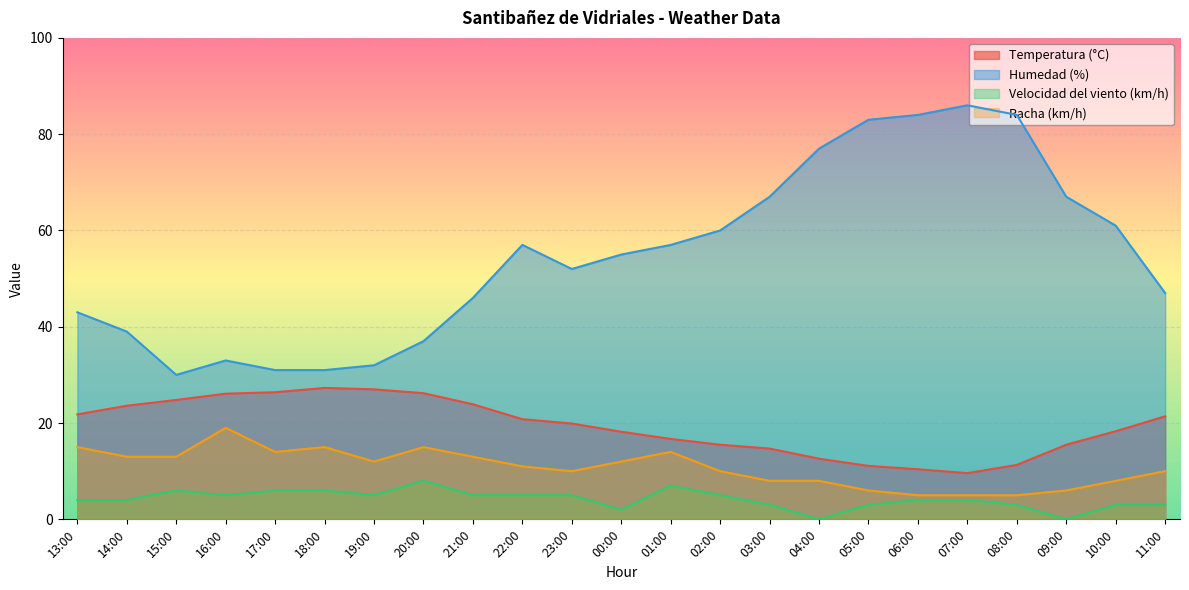

True or false: Velocidad del viento (km/h) and Temperatura (°C) intersect in this chart.

False